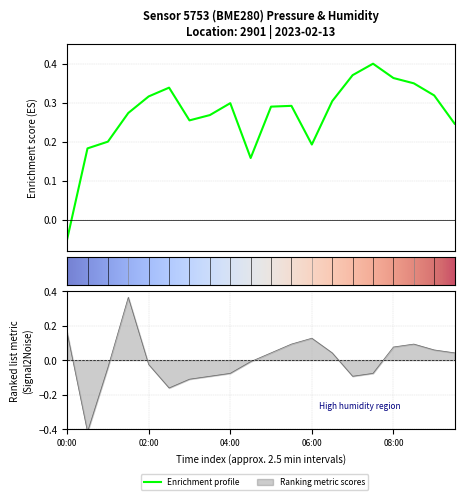

The value of temperature at 9 is -0.0. True or false?

True